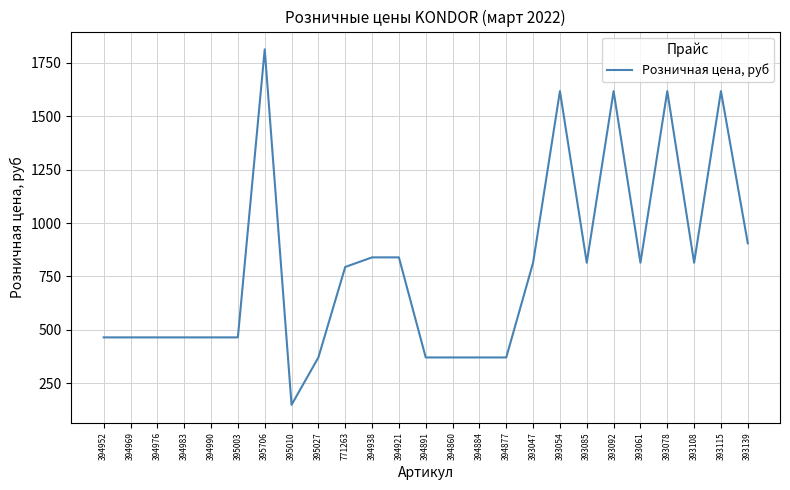

What is the greatest value displayed?

1814